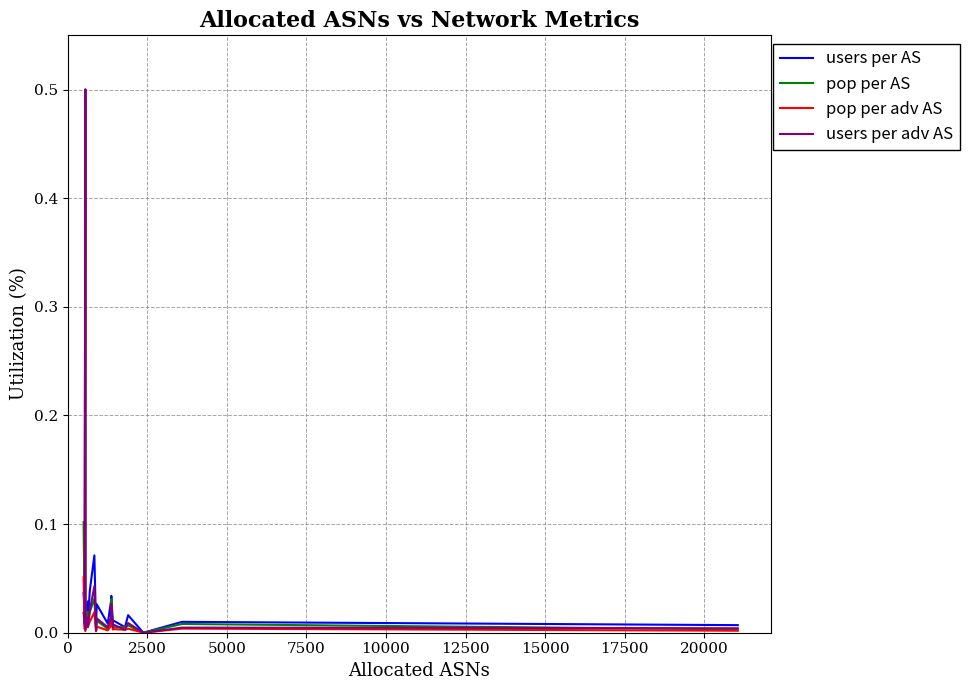

How many interior local peaks does the pop per AS series have?

7